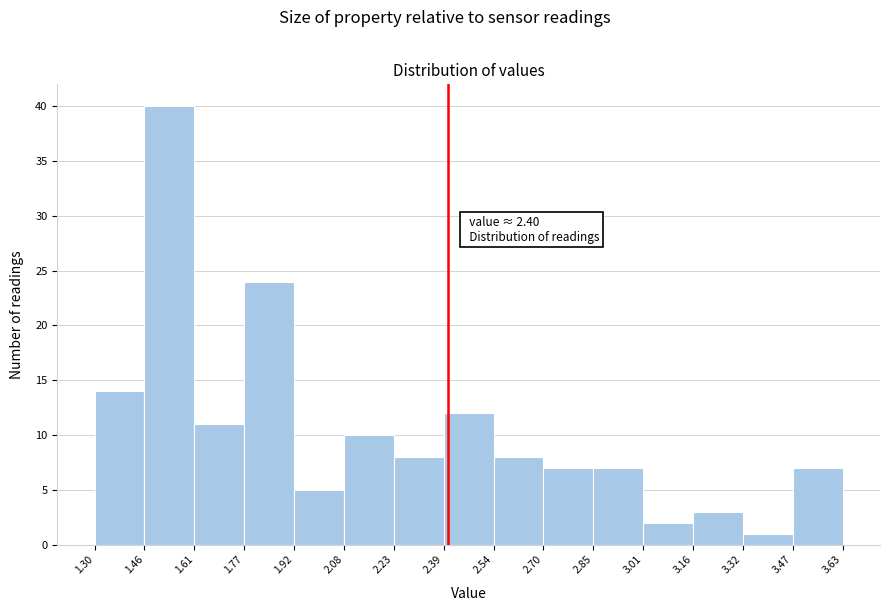

Which range on the x-axis has the tallest bar?

1.46 to 1.61